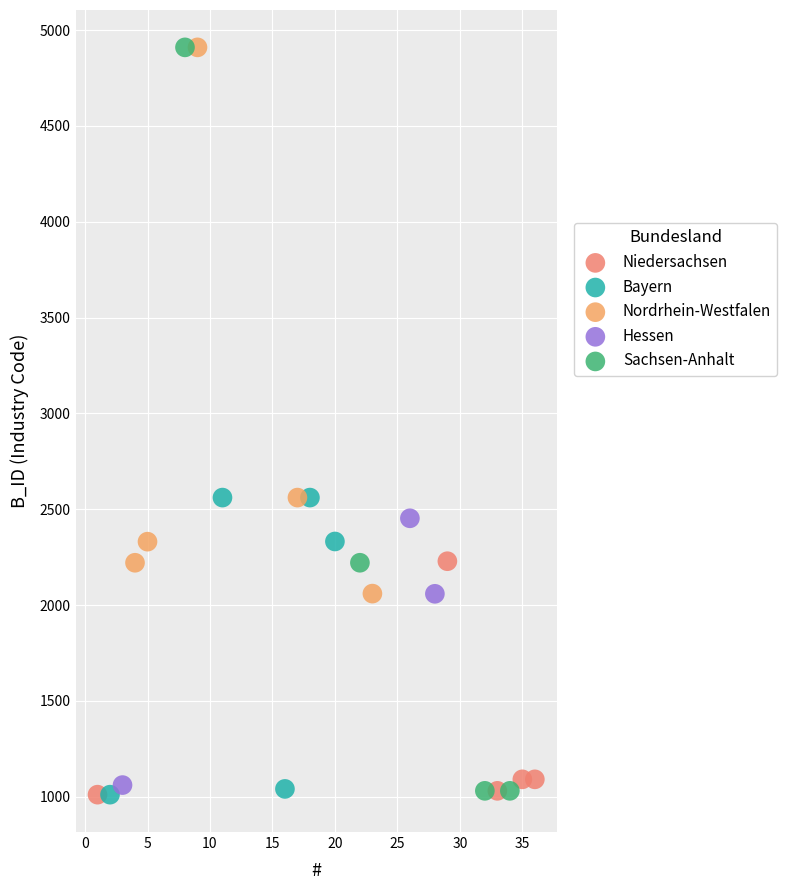

Which series has the widest spread of Y values?

Sachsen-Anhalt